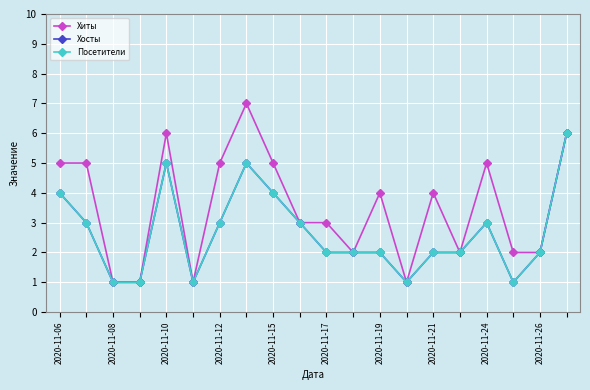

Reading left to right, extract all data points from this chart.

Хиты: 5	5	1	1	6	1	5	7	5	3	3	2	4	1	4	2	5	2	2	6
Хосты: 4	3	1	1	5	1	3	5	4	3	2	2	2	1	2	2	3	1	2	6
Посетители: 4	3	1	1	5	1	3	5	4	3	2	2	2	1	2	2	3	1	2	6